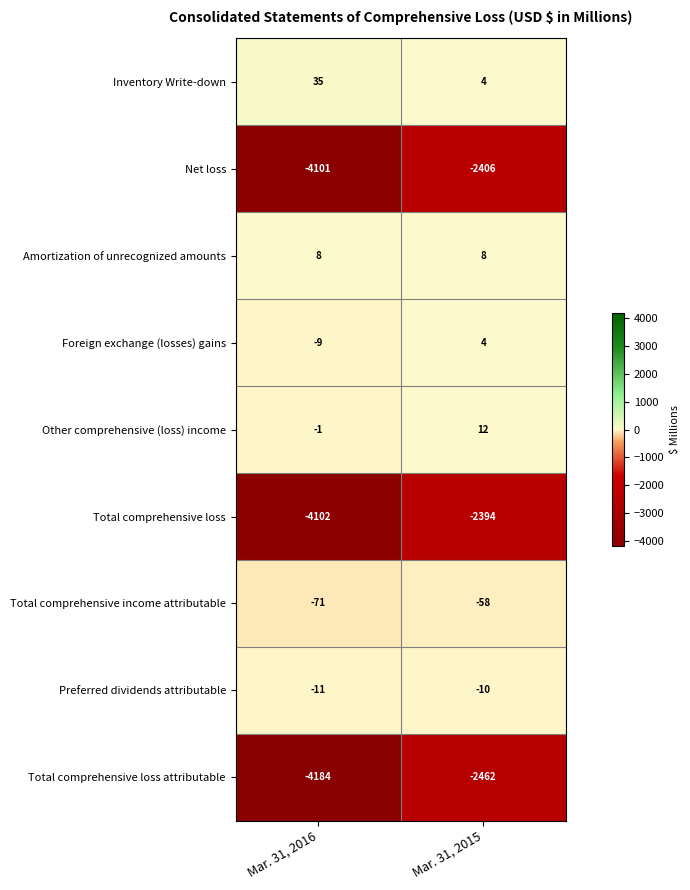

At which label is Total comprehensive loss attributable closest to -3323?

Mar. 31, 2016